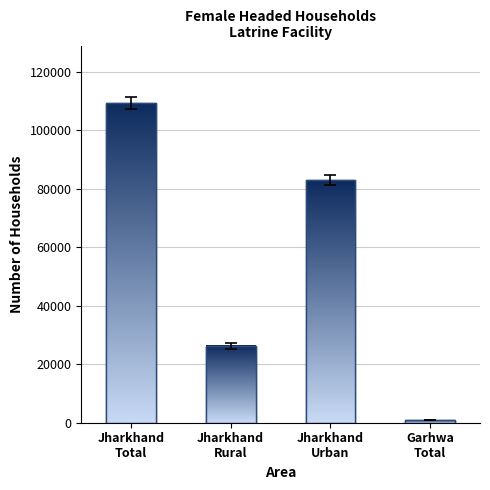

What is the value of the 4th bar from the left?

903